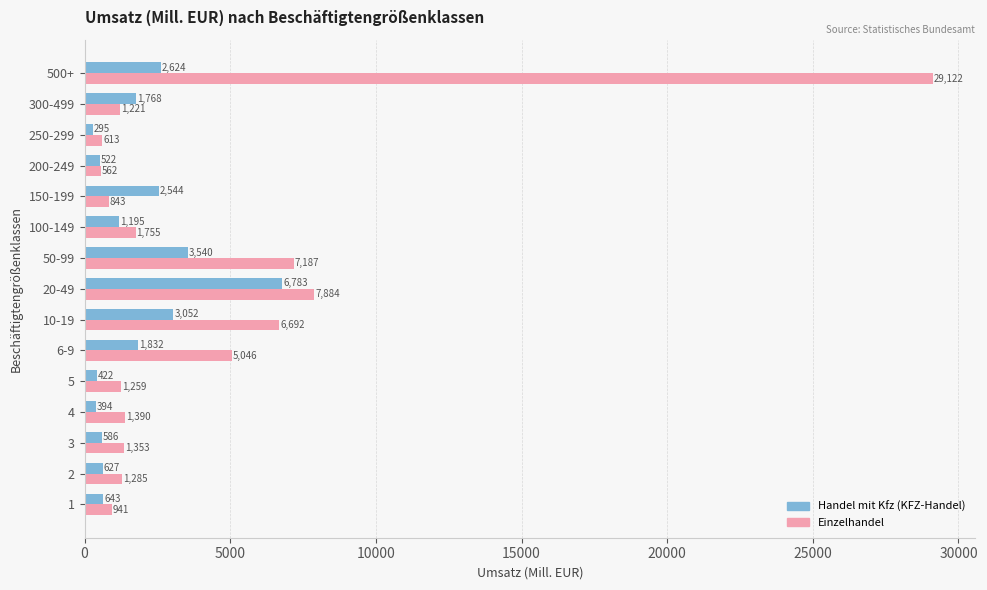

What is the difference between the highest and lowest values at 150-199?

1701